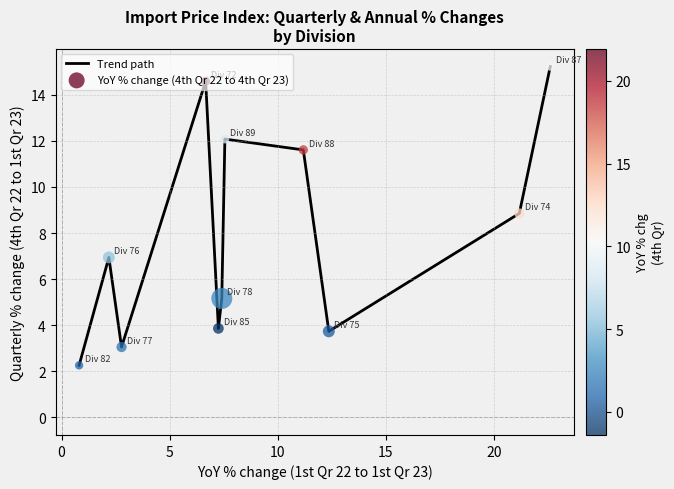

What is the minimum value shown in the chart?

2.3